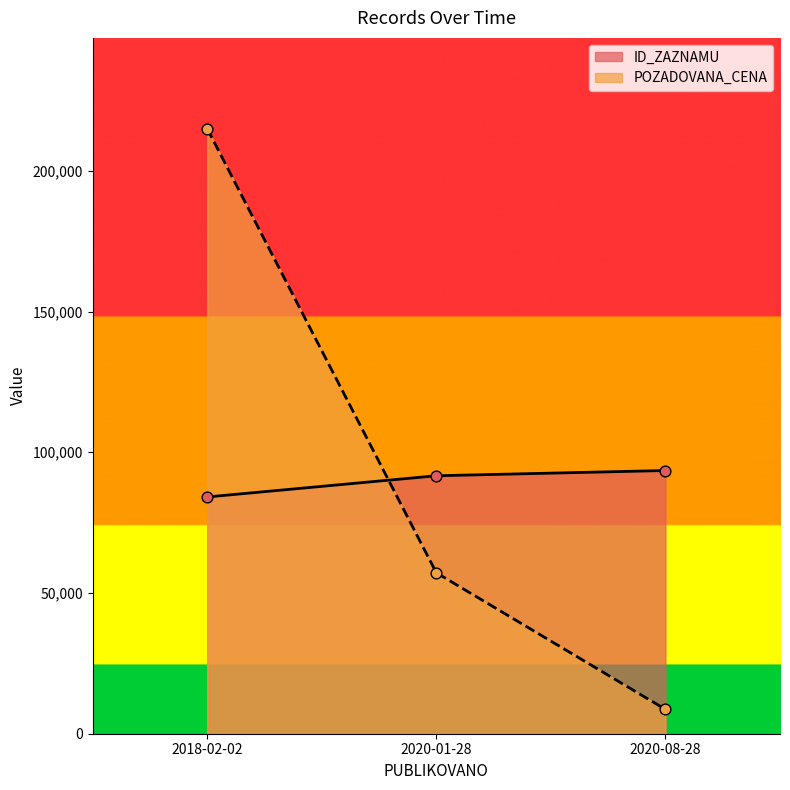

What is the total value across all series at 2020-08-28?

102175